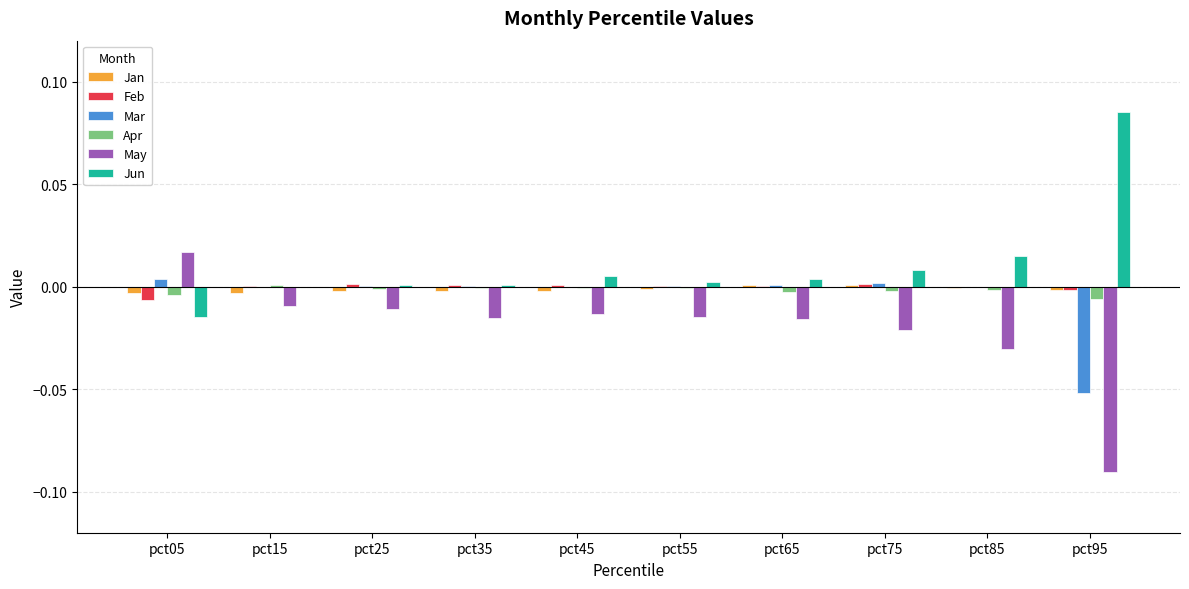

Which series has the largest total across all categories?

Jun